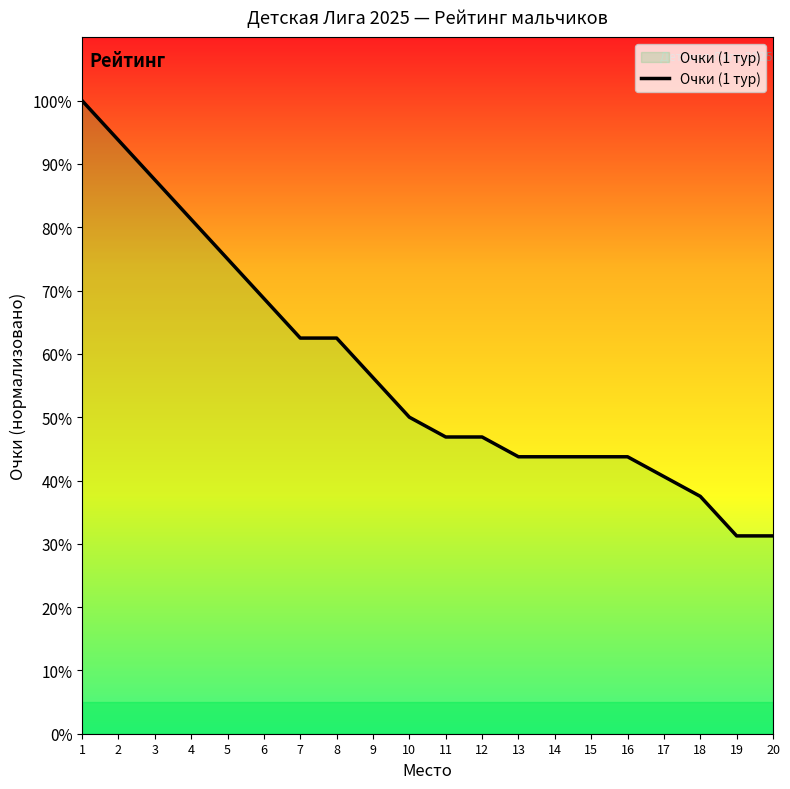

Which has a higher value, 13 or 8?

8